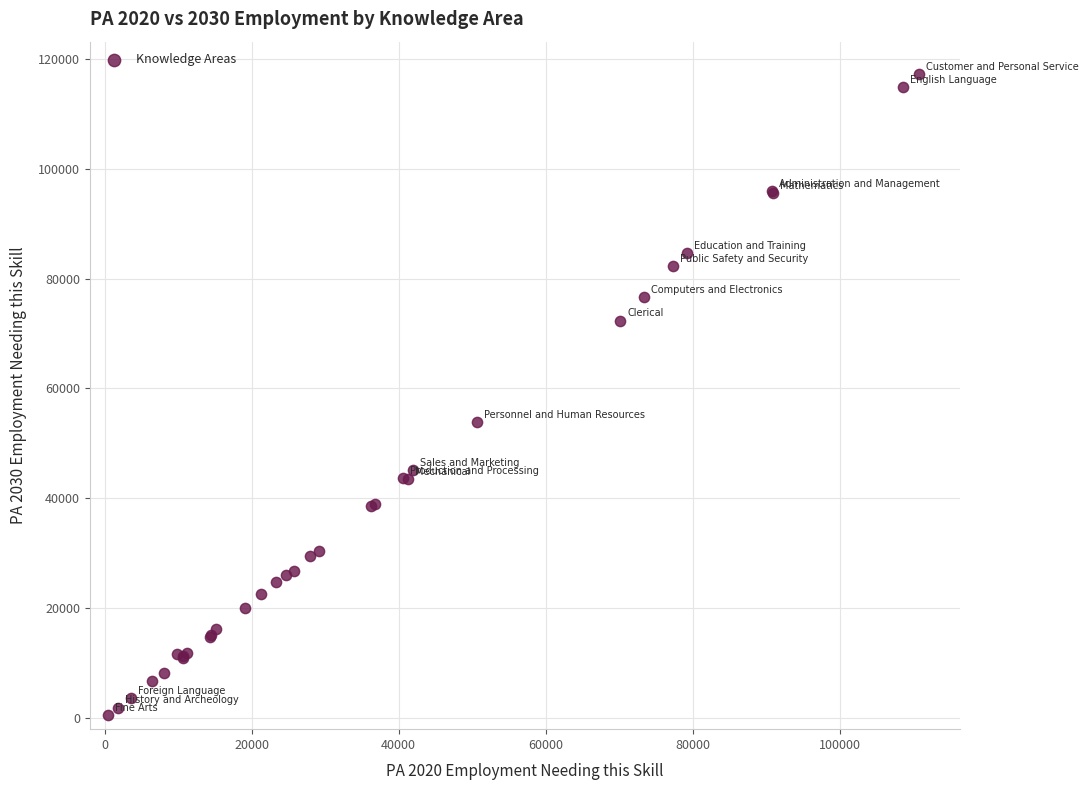

What Y value in the scatter plot is closest to 58885?

53950